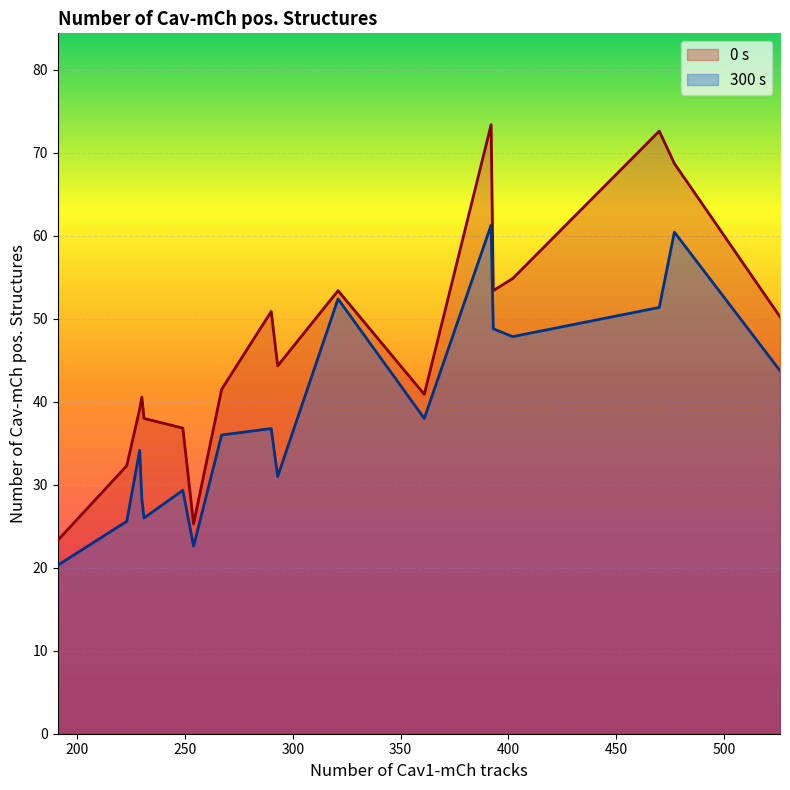

What are all the series names shown in the legend?

0 s, 300 s